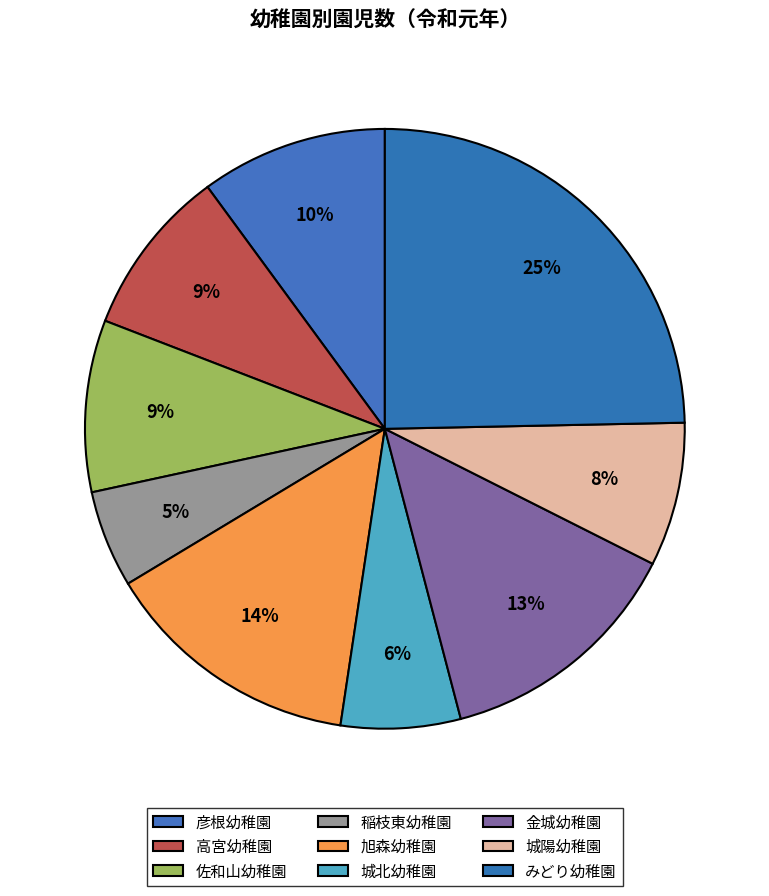

What percentage is the 佐和山幼稚園 slice, to the nearest percent?

9%